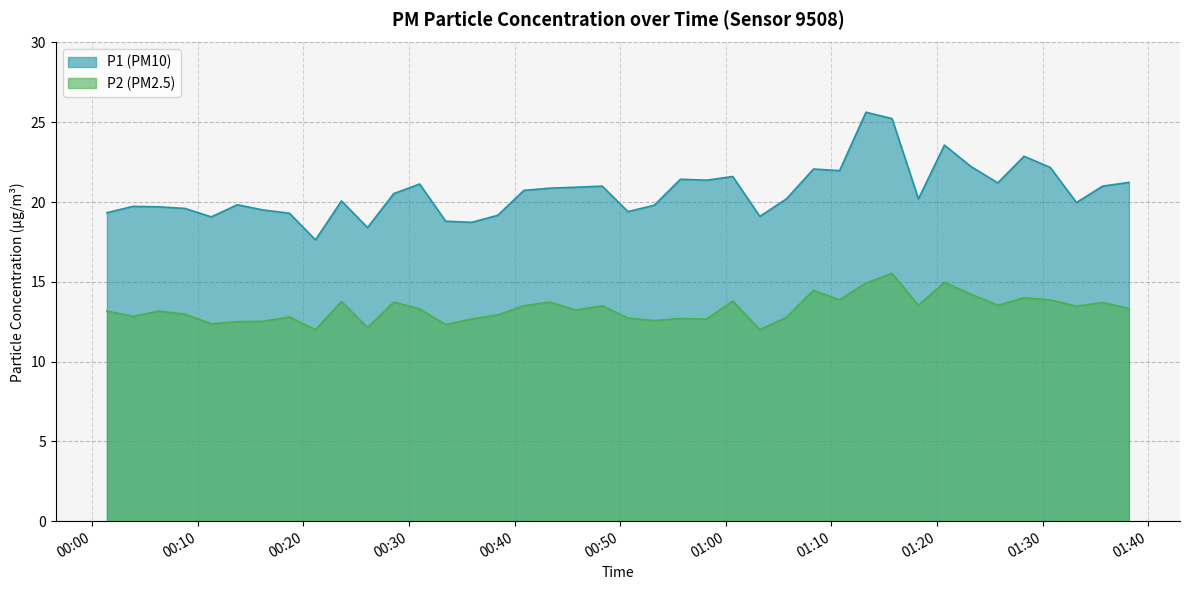

List the series in order of their peak value, highest first.

P1, P2